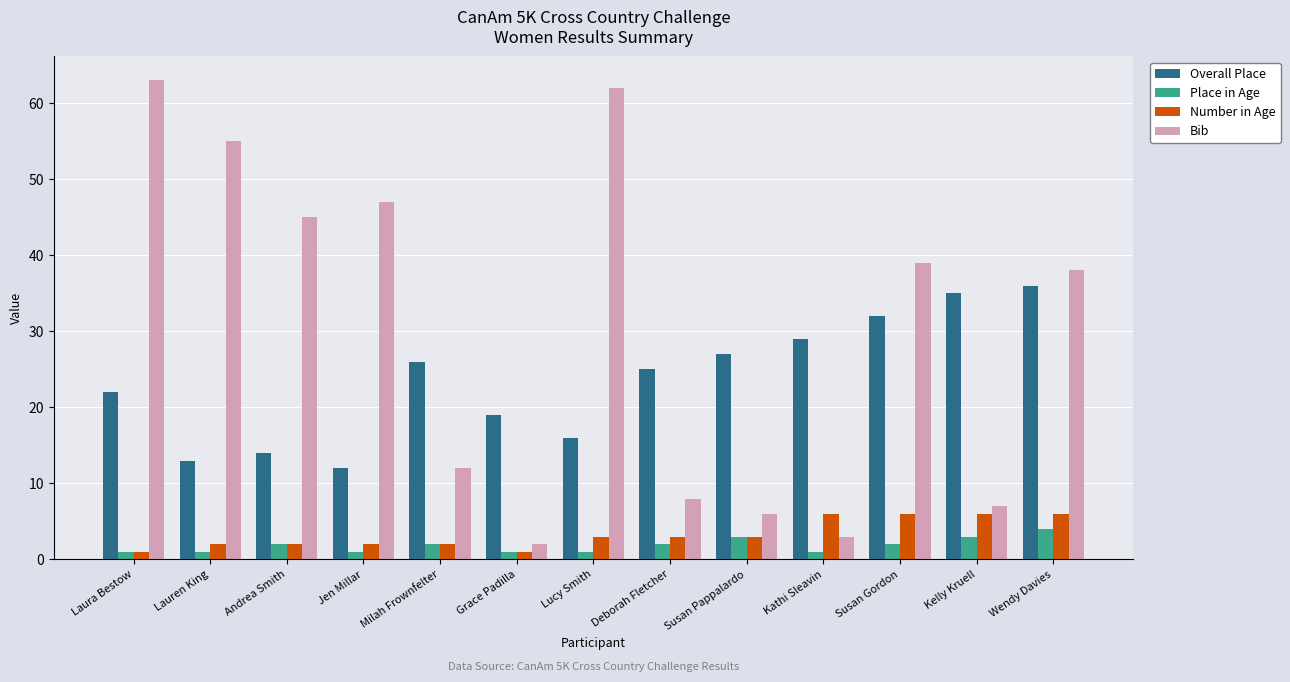

The Place in Age series shows 1 at Laura Bestow. True or false?

True